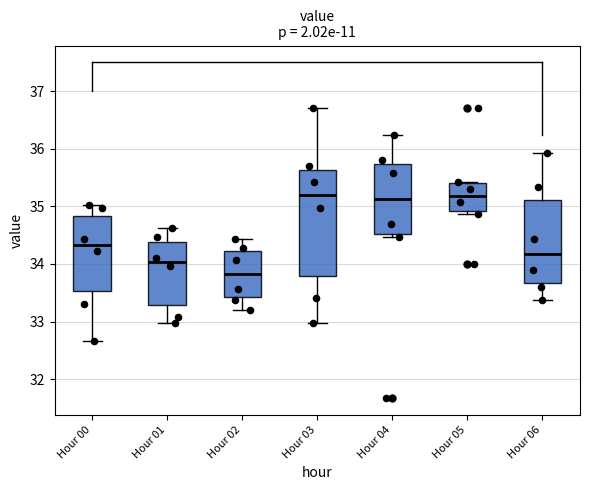

Which box's median line is the lowest?

Hour 02